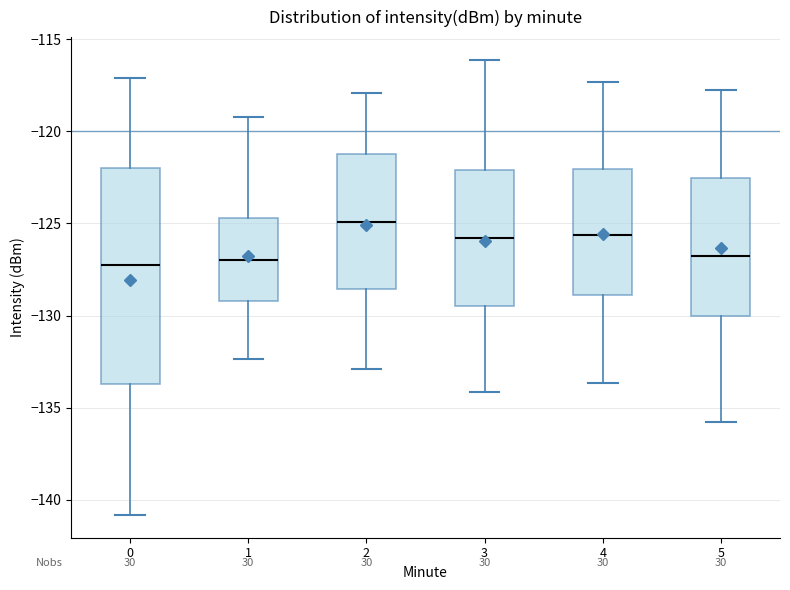

Where is the upper edge of the box at x = 2 on the y-axis? The values are not printed on the chart, so give them approximately, as read against the axis.

-121.0